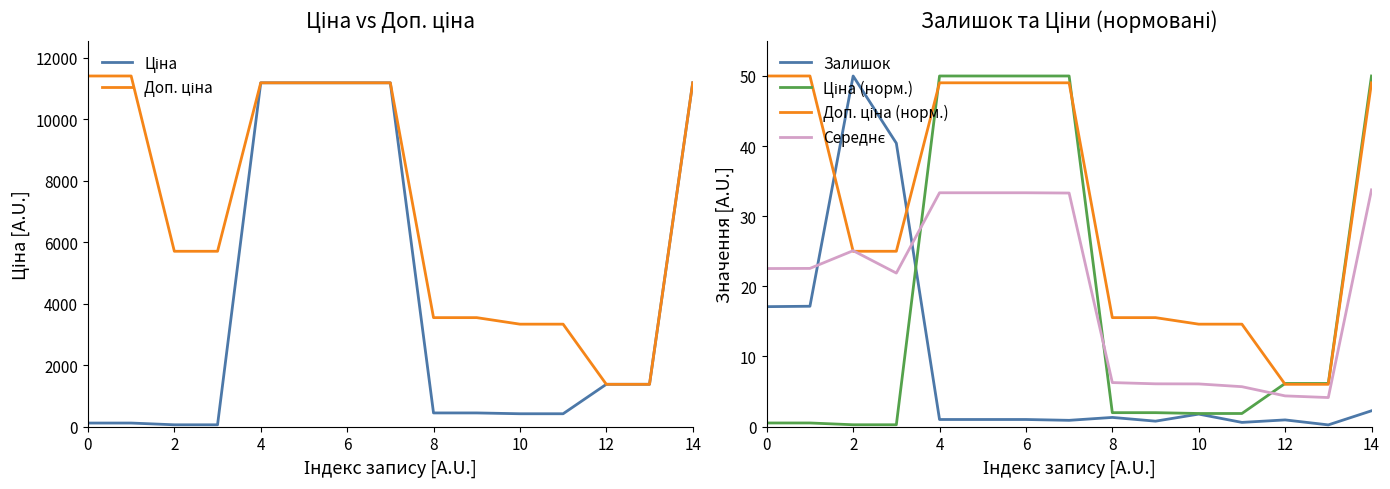

What is the label of the 13th point from the left?

12